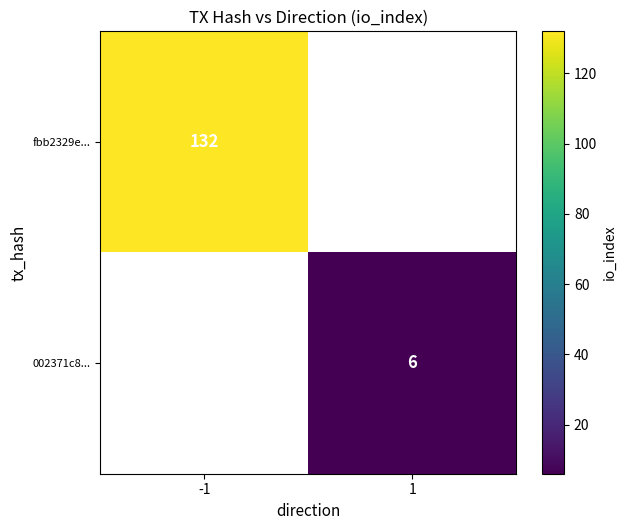

The 002371c8... series shows 2.1 at 1. True or false?

False